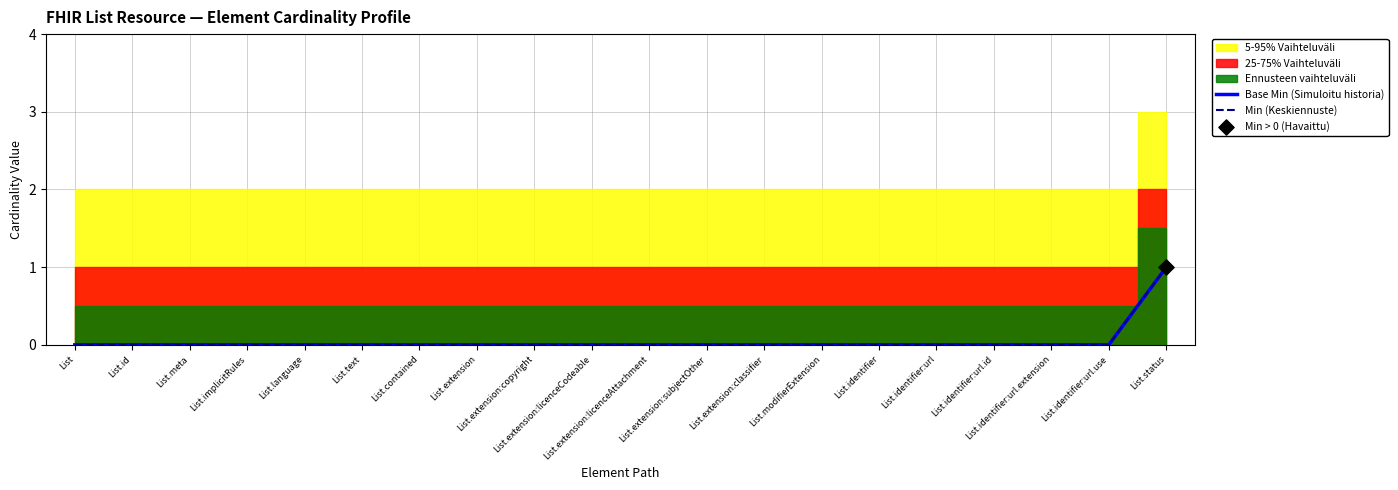

Is the value of Base Min (Simuloitu historia) at List.status greater than the value of Min (Keskiennuste) at List.extension:classifier?

Yes